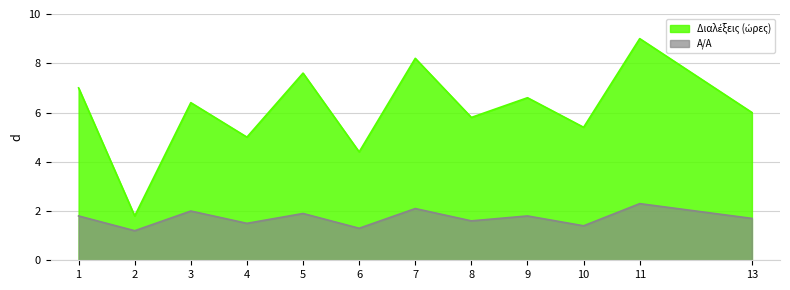

What is the difference between the highest and lowest values at 2?

0.6